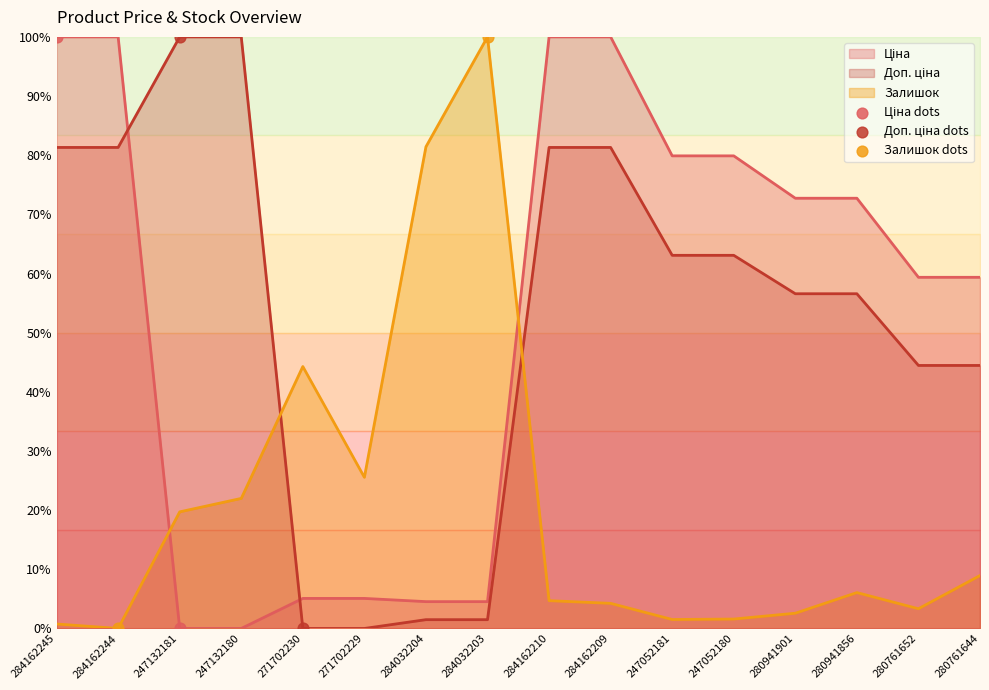

True or false: Залишок has a value of 44.3 at 271702230.

True